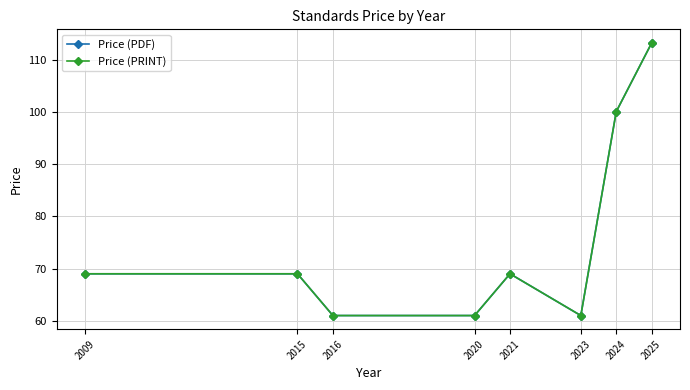

What is the lowest value of the Price (PRINT) series?

61.0